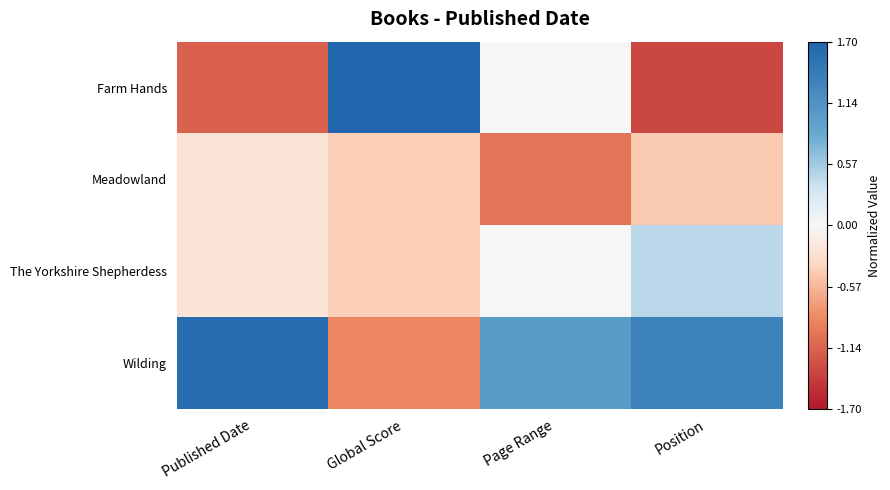

Which has a higher value, Position or Global Score?

Global Score